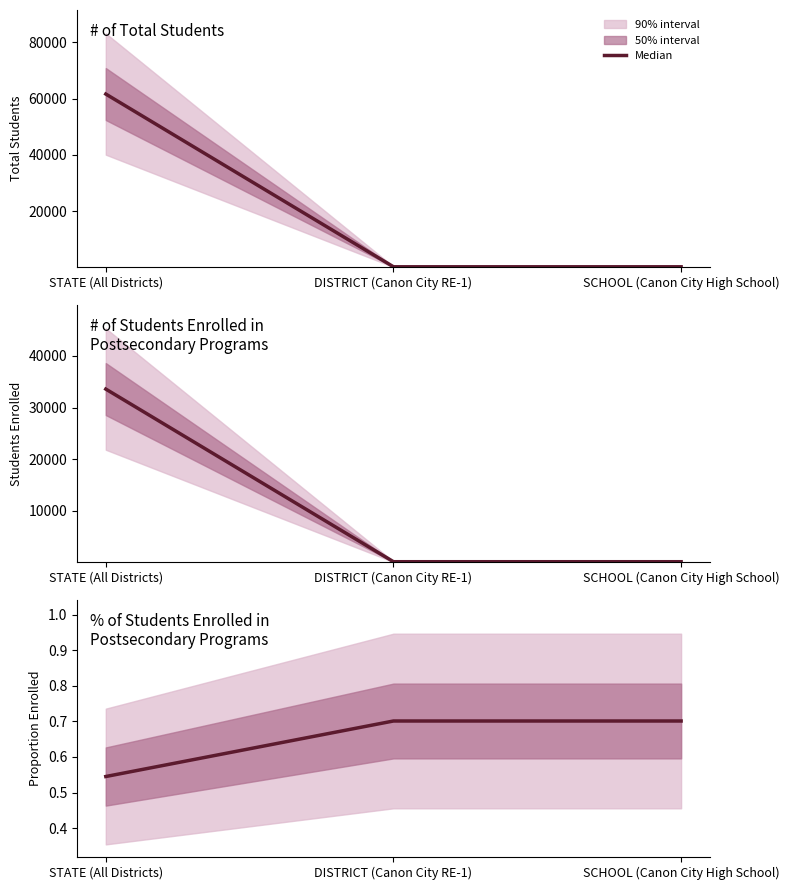

What is the difference between the highest and lowest values at STATE (All Districts)?

61642.5